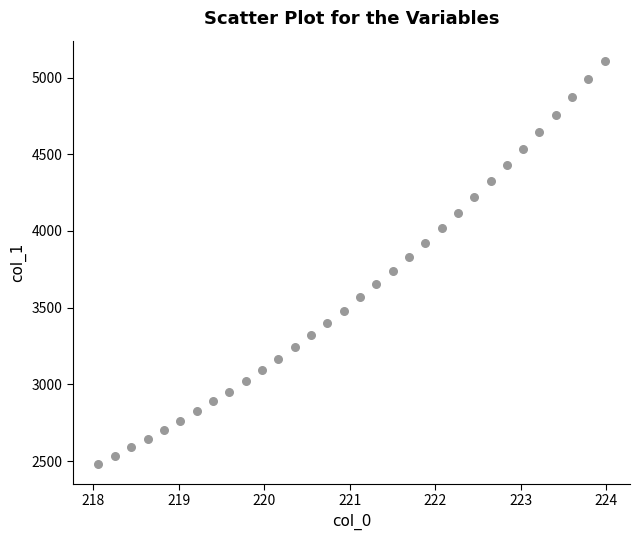

What is the range of Y values (max minus min)?

2625.4